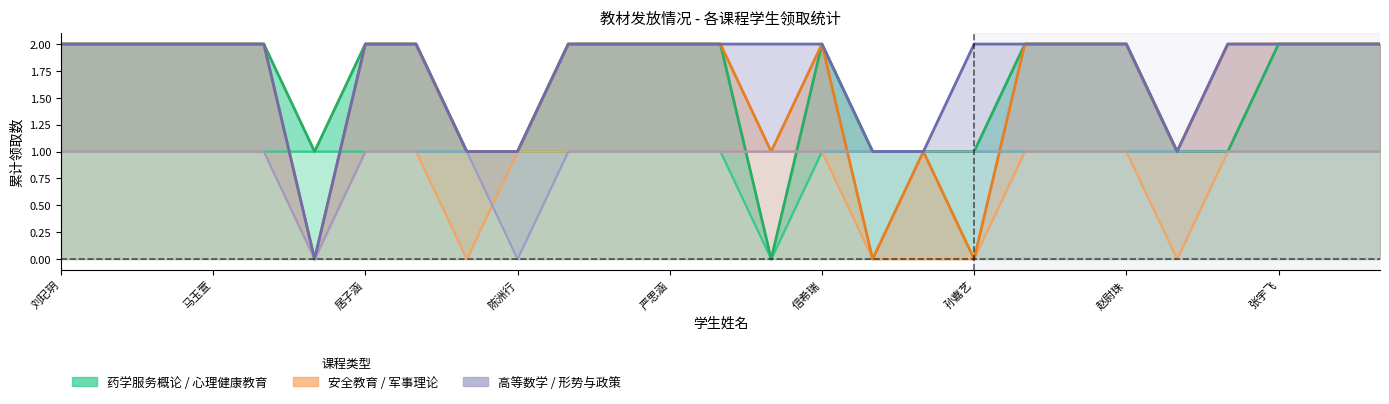

Count the 药学服务概论 / 心理健康 values in the range 1 to 2.

26